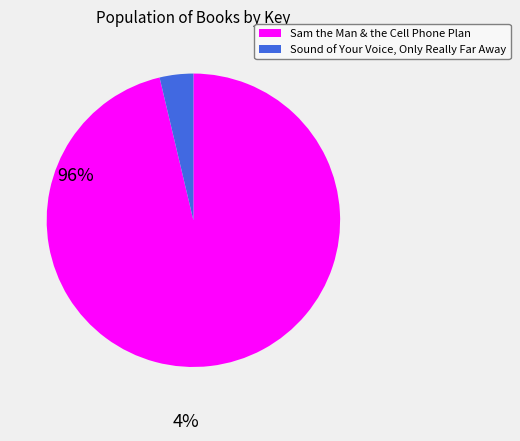

Do Sam the Man & the Cell Phone Plan and Sound of Your Voice, Only Really Far Away together represent more than half of the pie?

Yes